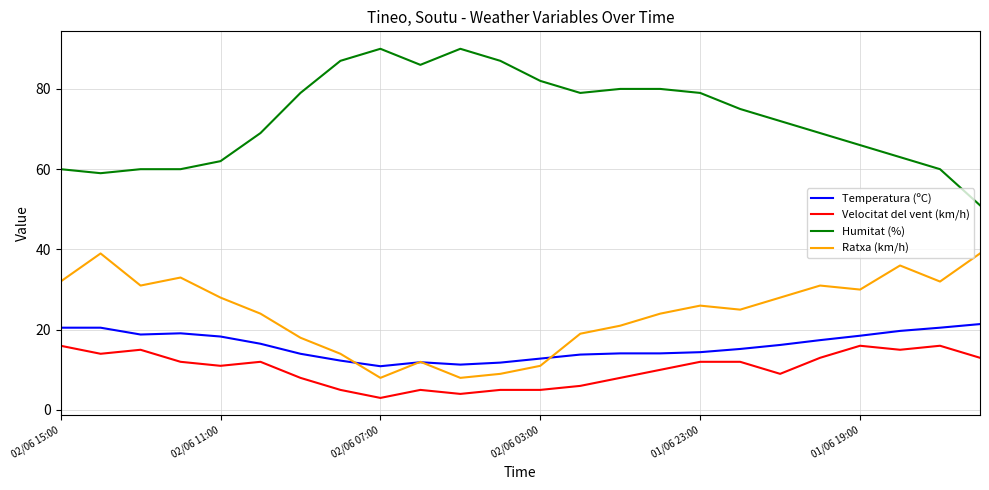

Which series has the widest spread of values?

Humitat (%)